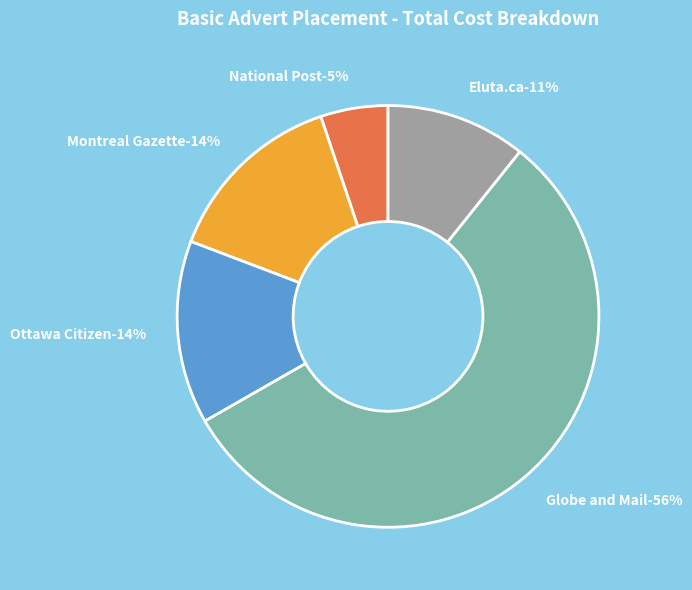

What is the smallest slice in the pie chart?

National Post